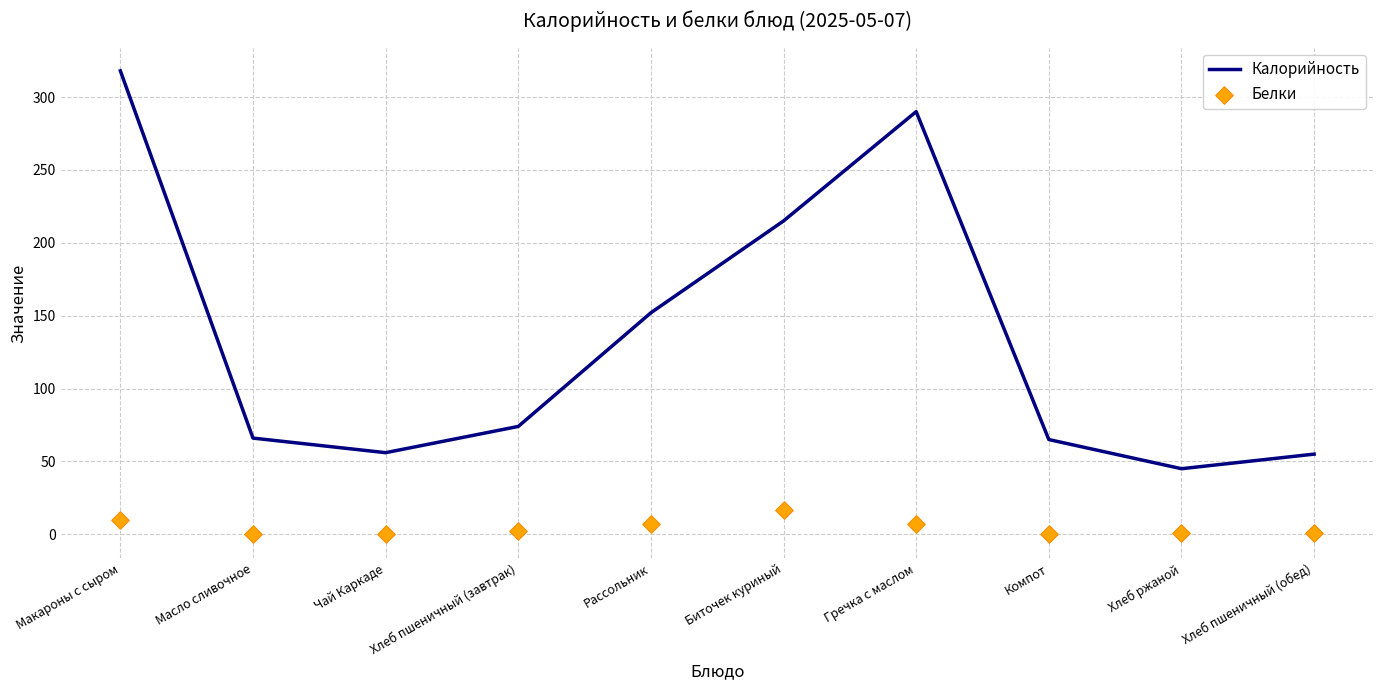

At how many categories does at least one series exceed 237?

2